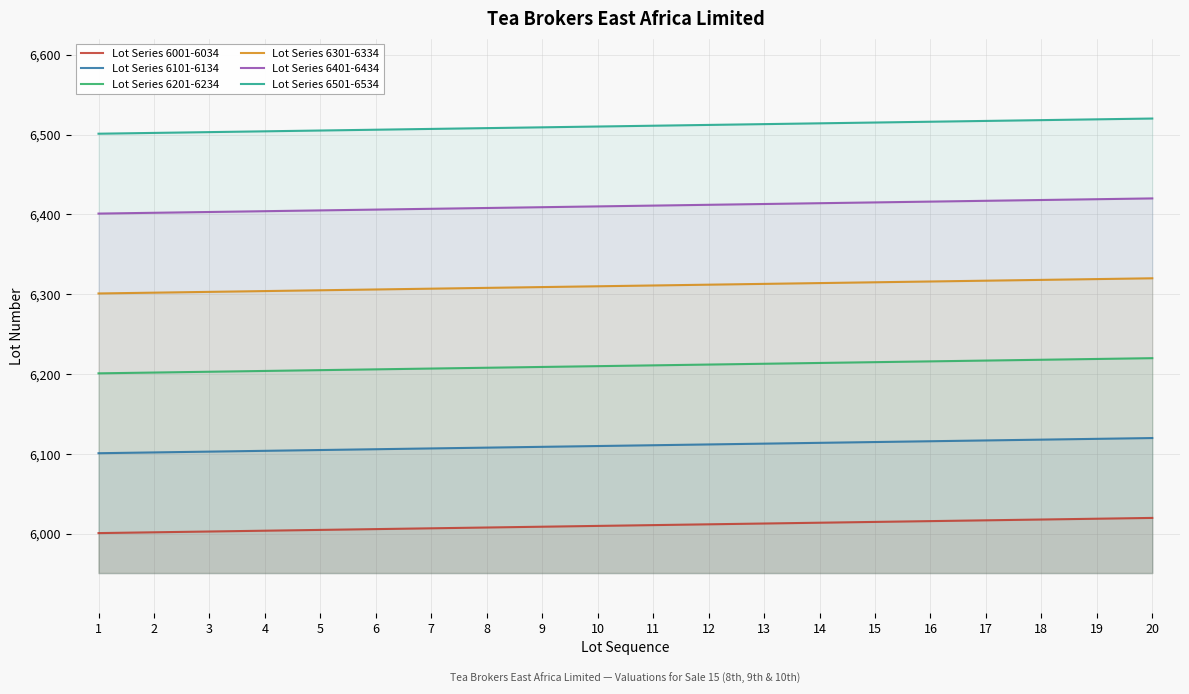

At how many categories does at least one series exceed 6221?

20